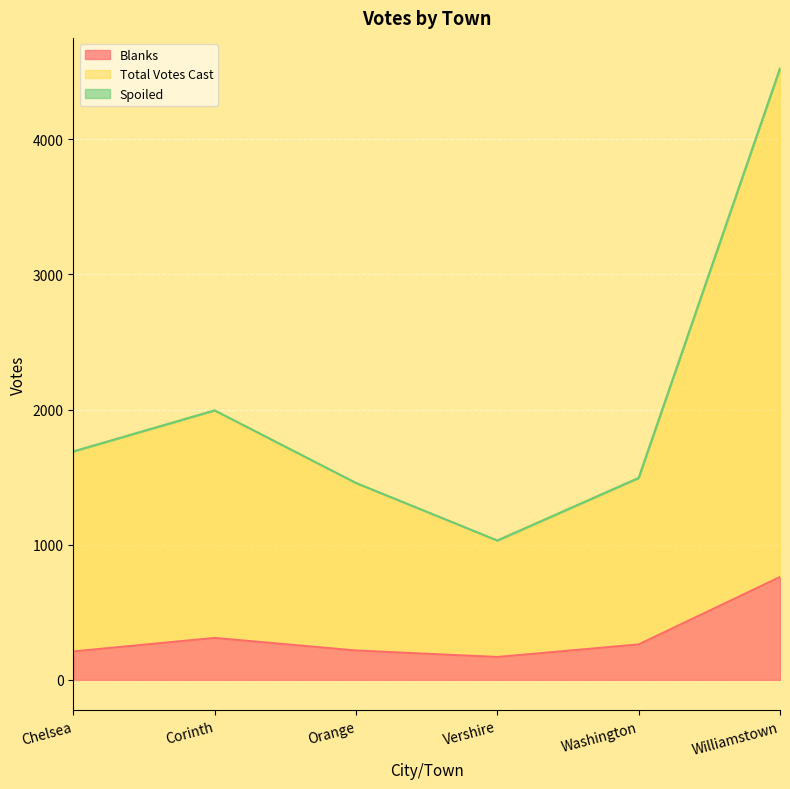

What is the average value of the Blanks series?

322